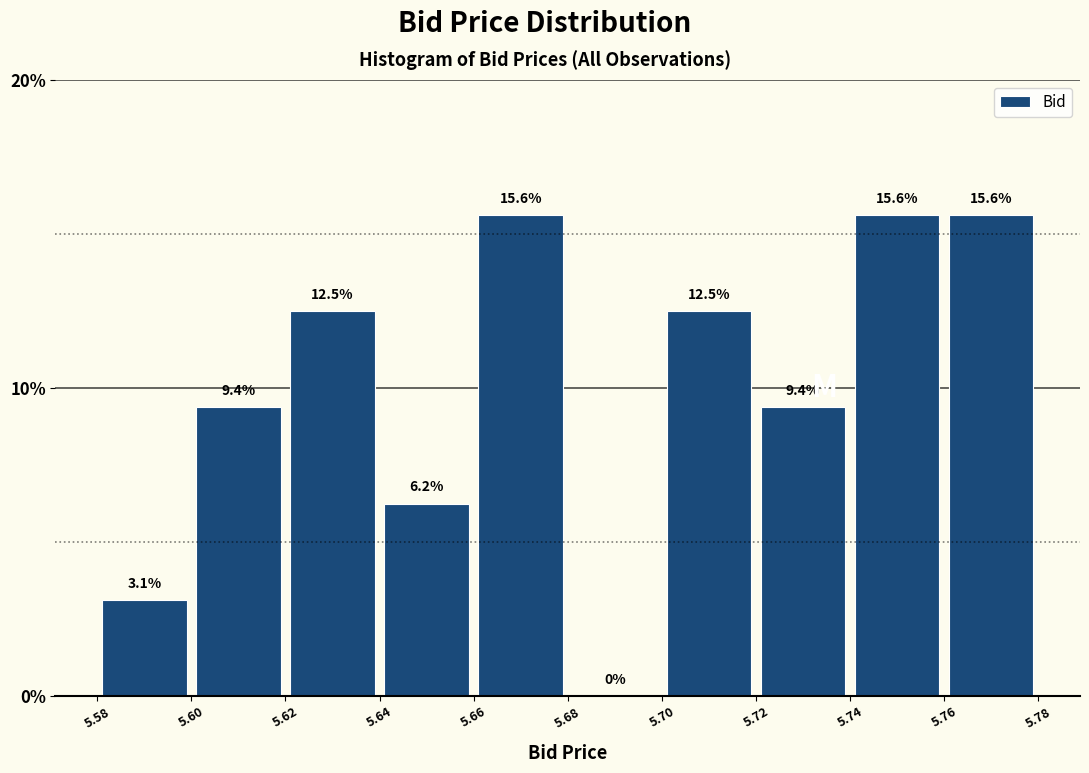

Reading left to right, transcribe this chart: for each bar, give the range it covers on the x-axis and its height.

5.58 to 5.60: 3.1
5.60 to 5.62: 9.4
5.62 to 5.64: 12.5
5.64 to 5.66: 6.2
5.66 to 5.68: 15.6
5.68 to 5.70: 0.0
5.70 to 5.72: 12.5
5.72 to 5.74: 9.4
5.74 to 5.76: 15.6
5.76 to 5.78: 15.6